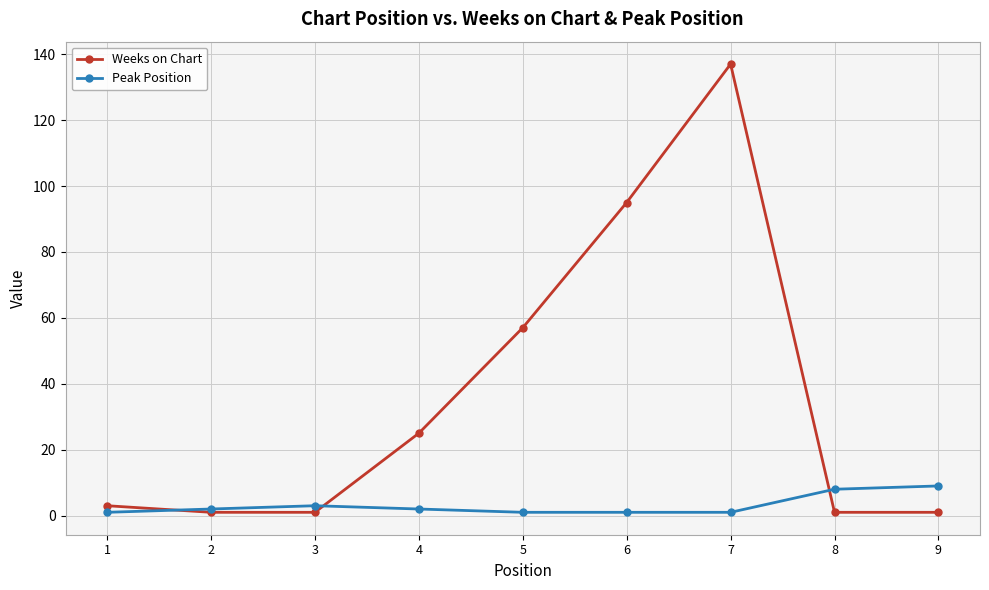

What are all the series names shown in the legend?

Weeks on Chart, Peak Position